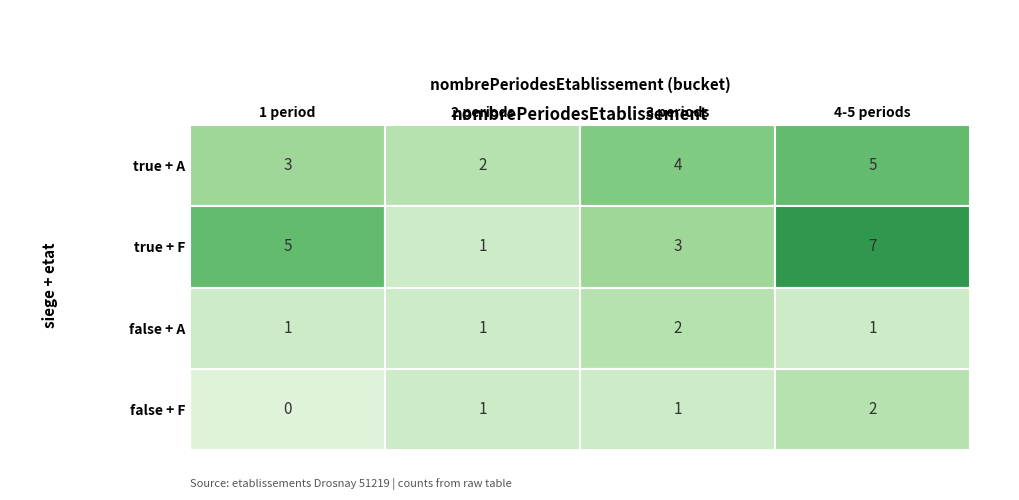

At how many categories does at least one series exceed 0?

4